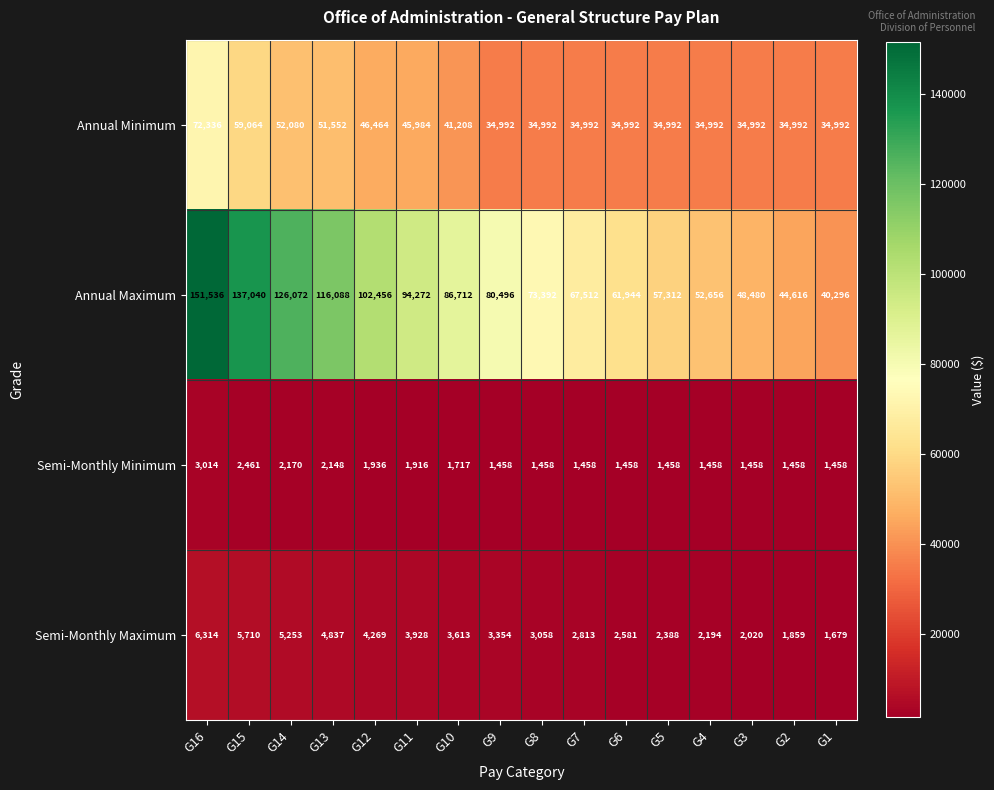

The value of Annual Minimum at G7 is 34992. True or false?

True